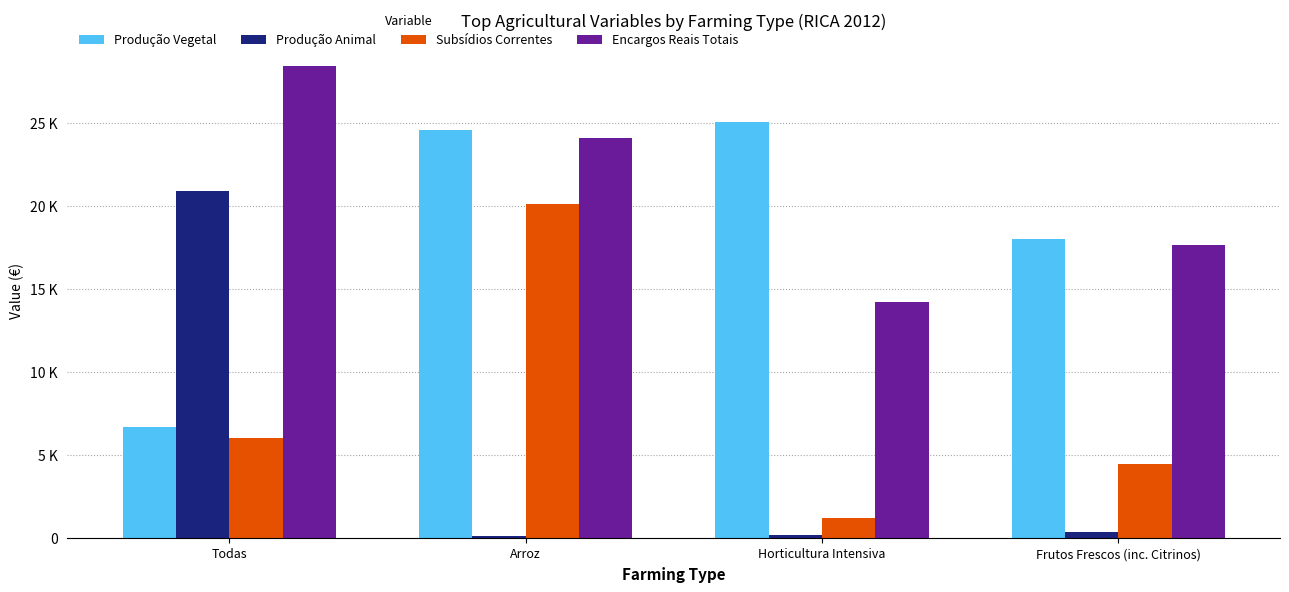

What are all the series names shown in the legend?

Produção Vegetal, Produção Animal, Subsídios Correntes, Encargos Reais Totais